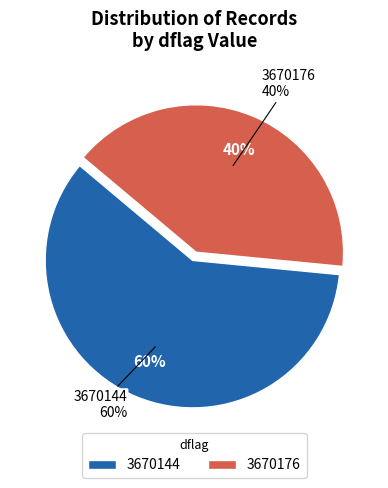

Is it true that 3670176 is 40% of the pie?

True